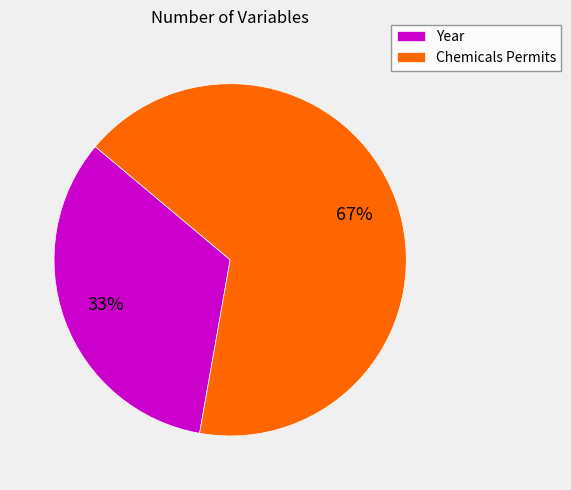

Is Chemicals Permits the majority of the pie?

Yes